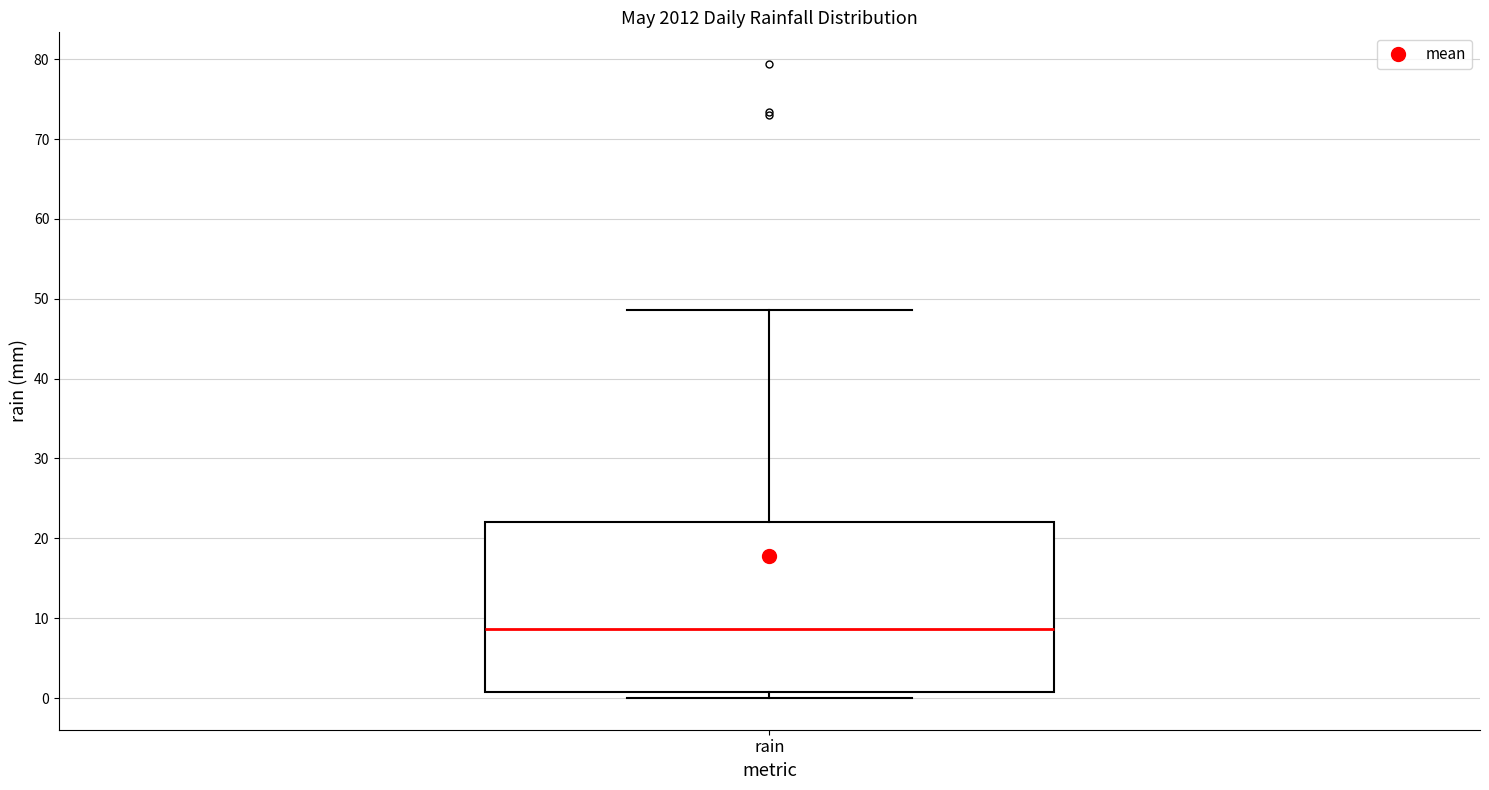

Transcribe this box plot: give where the median line is, the range the box spans, and where the two whiskers end, as read against the y-axis. The values are not printed on the chart, so give them approximately, as read against the axis.

median 9, box 1 to 22, whiskers 0 to 49